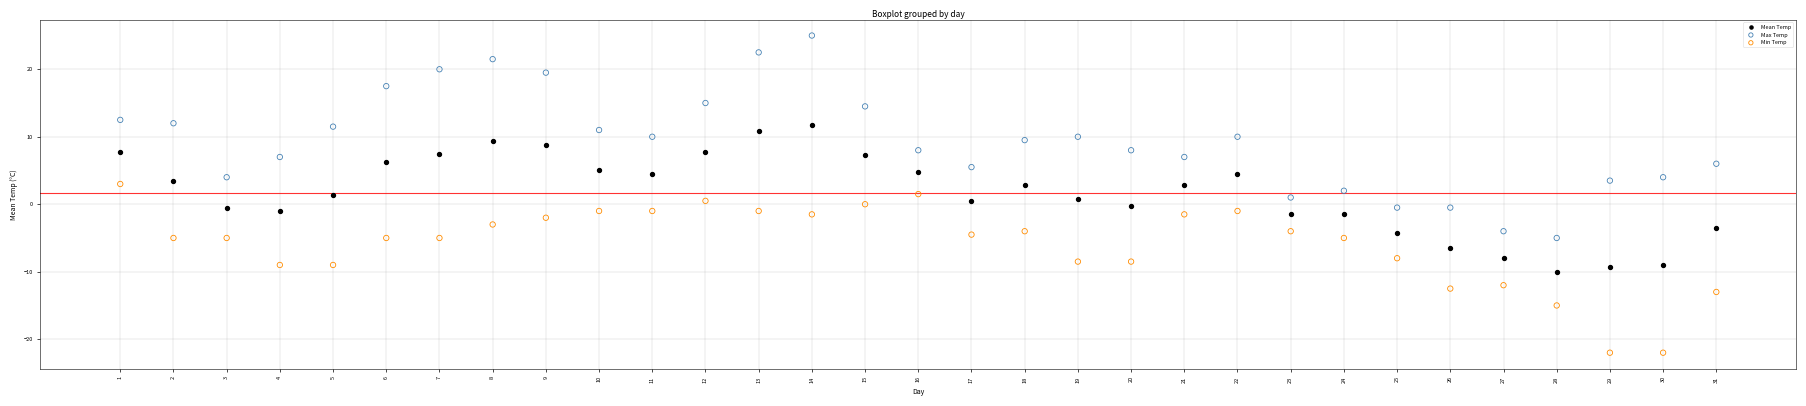

Which series contains the lowest Y value?

Min Temp